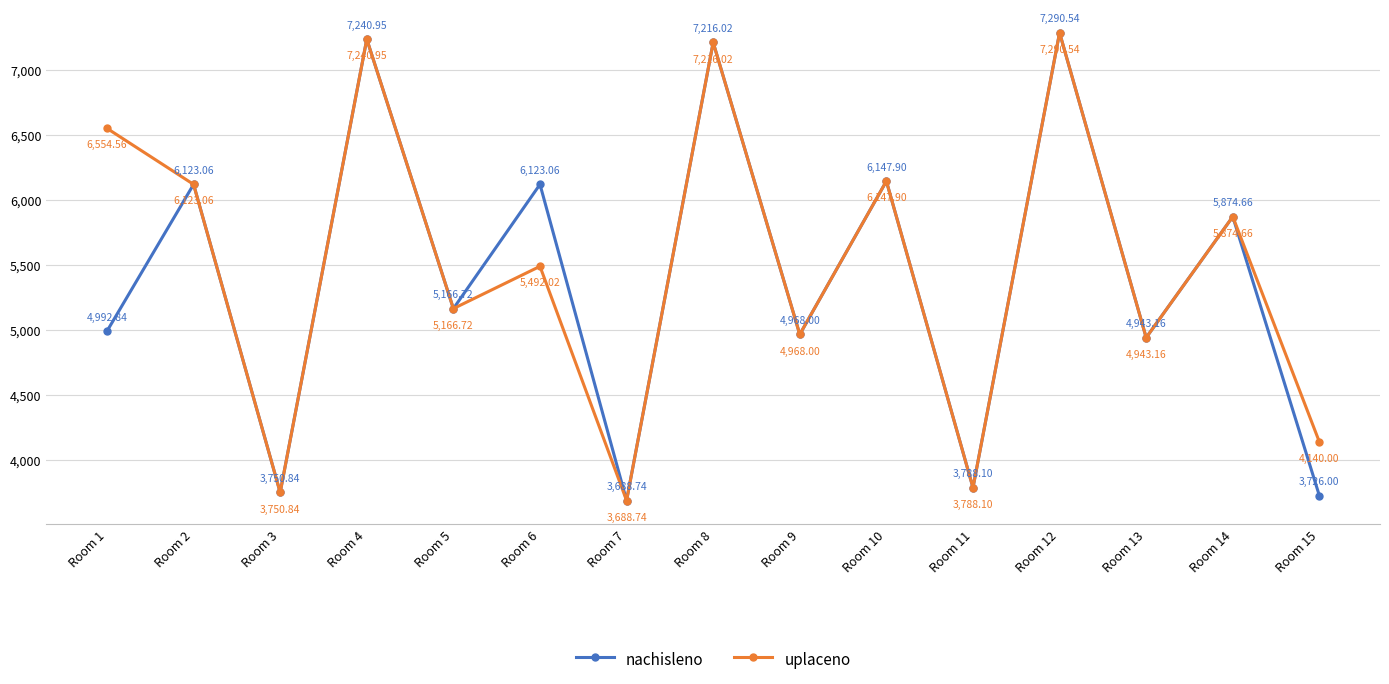

The value of uplaceno at Room 11 is 1177.0. True or false?

False